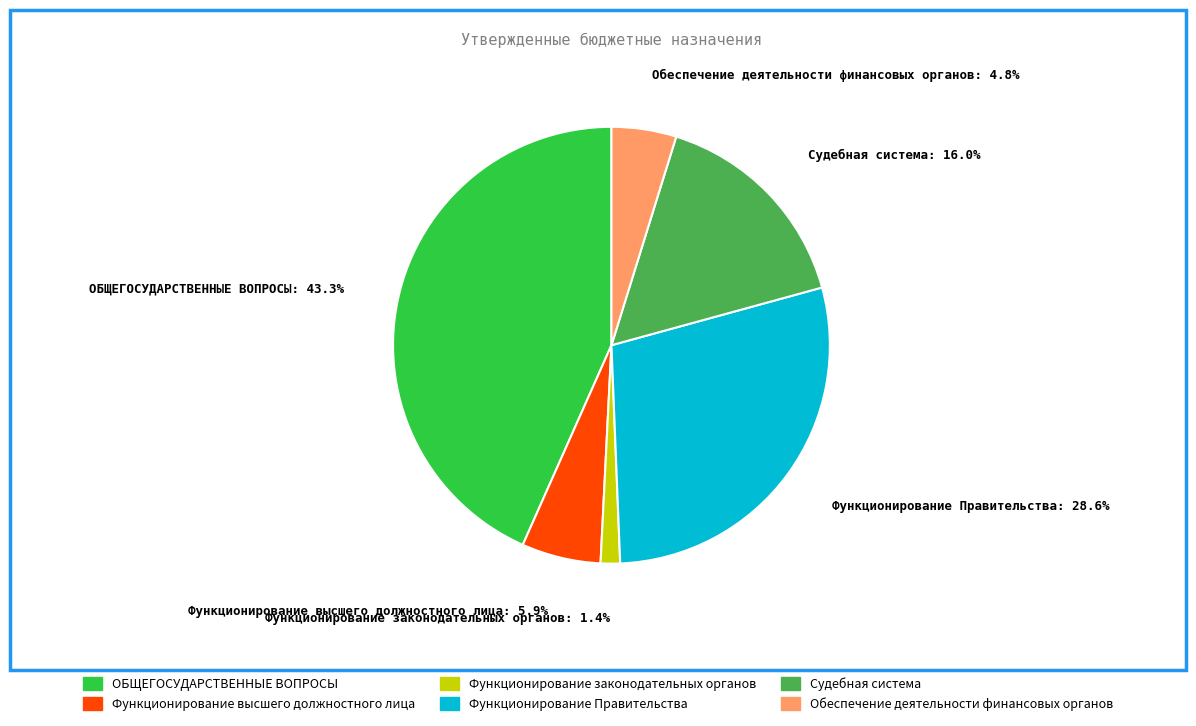

What is the ratio of the value at Судебная система to the value at Функционирование высшего должностного лица?

2.7